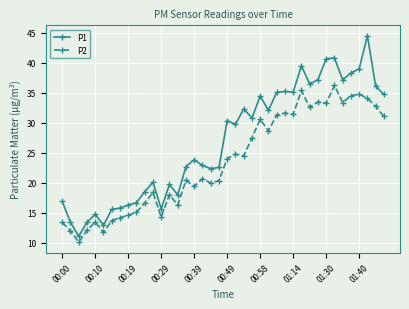

What is the value of the P2 point at the 18th from the left?

20.7